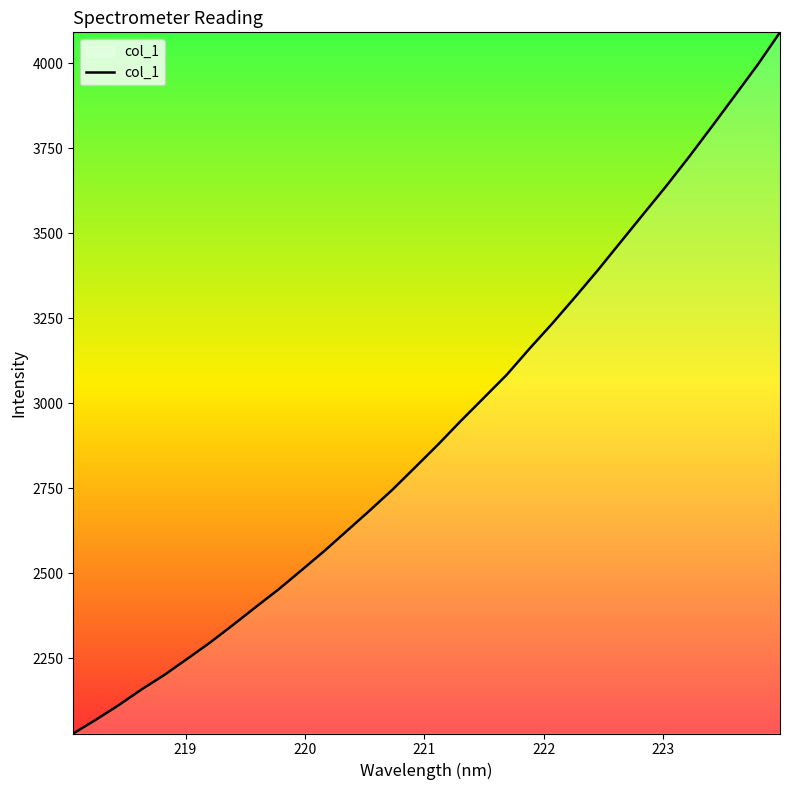

What is the maximum value shown in the chart?

4090.5